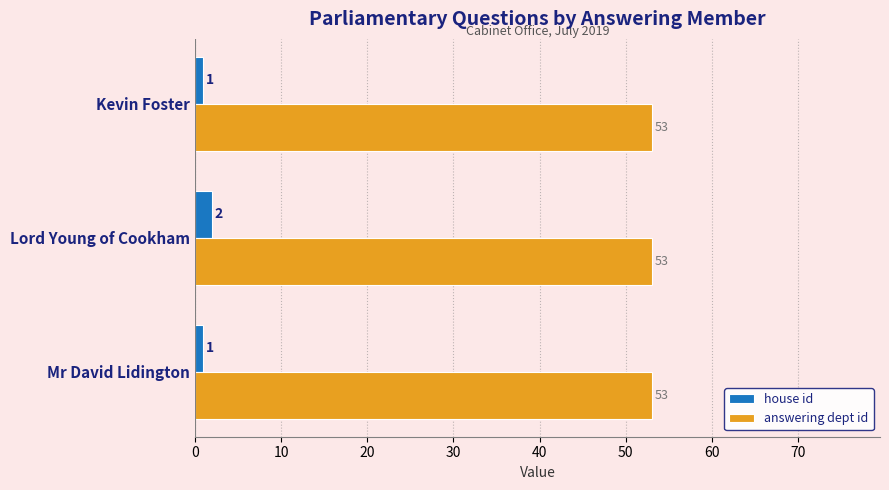

Is it true that answering dept id equals 53 at Lord Young of Cookham?

True